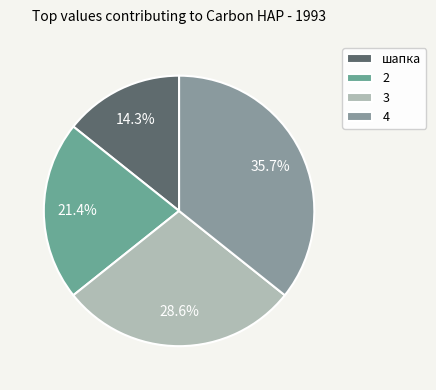

Rank the categories by value from highest to lowest.

4, 3, 2, шапка